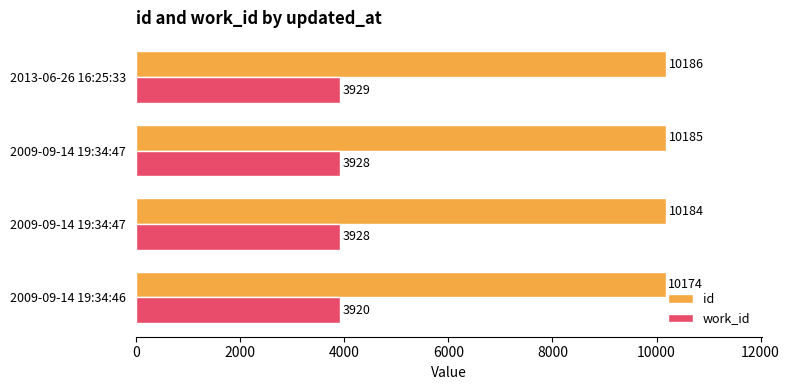

What are all the series names shown in the legend?

id, work_id